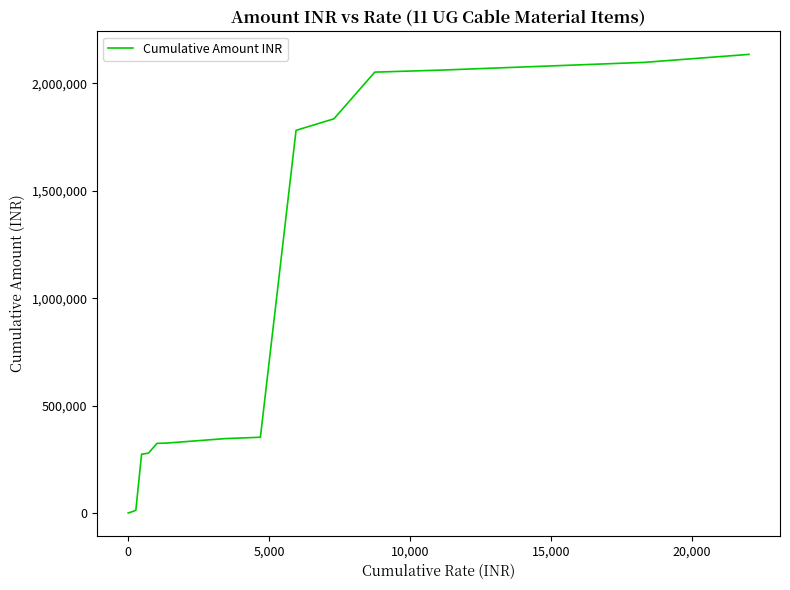

What is the difference between the maximum and minimum values?

2135052.0